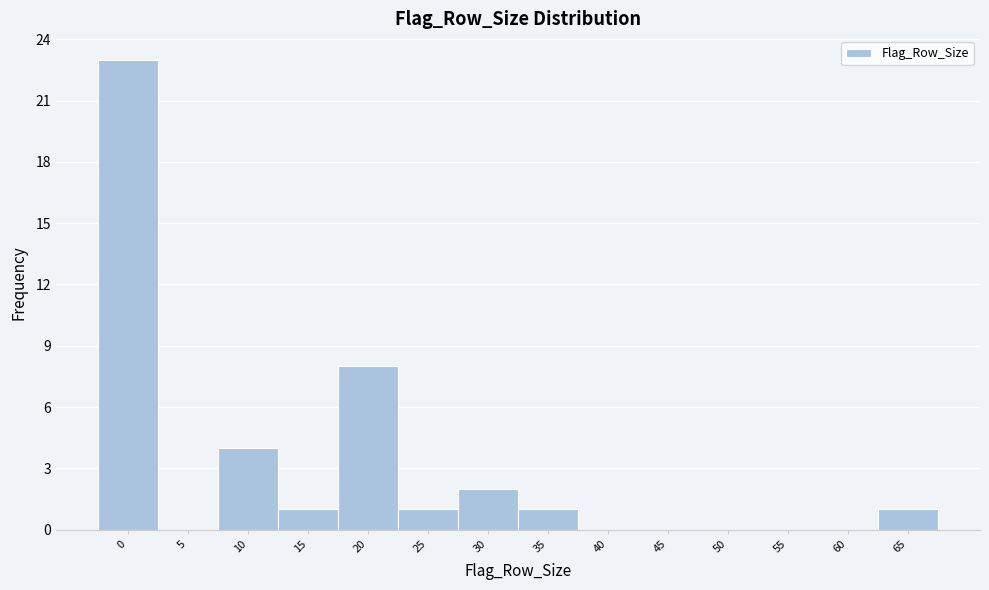

Reading left to right, what are all the values shown in this chart?

0=23	5=0	10=4	15=1	20=8	25=1	30=2	35=1	40=0	45=0	50=0	55=0	60=0	65=1